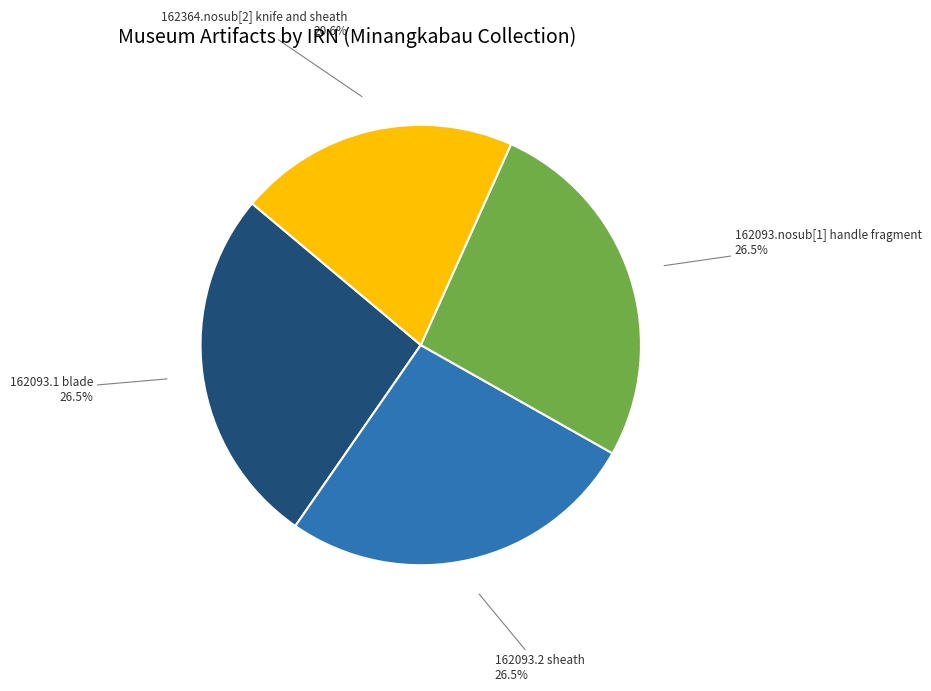

Combined, what portion of the pie is 162093.nosub[1] handle fragment and 162093.1 blade?

52.9%